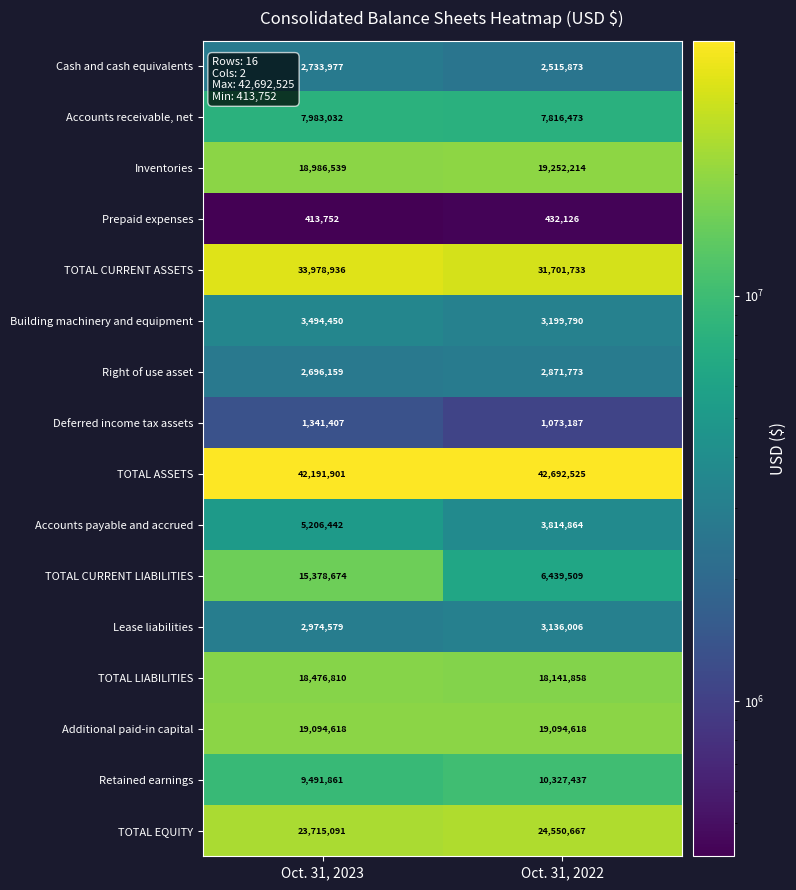

Which series has the largest total across all categories?

TOTAL ASSETS